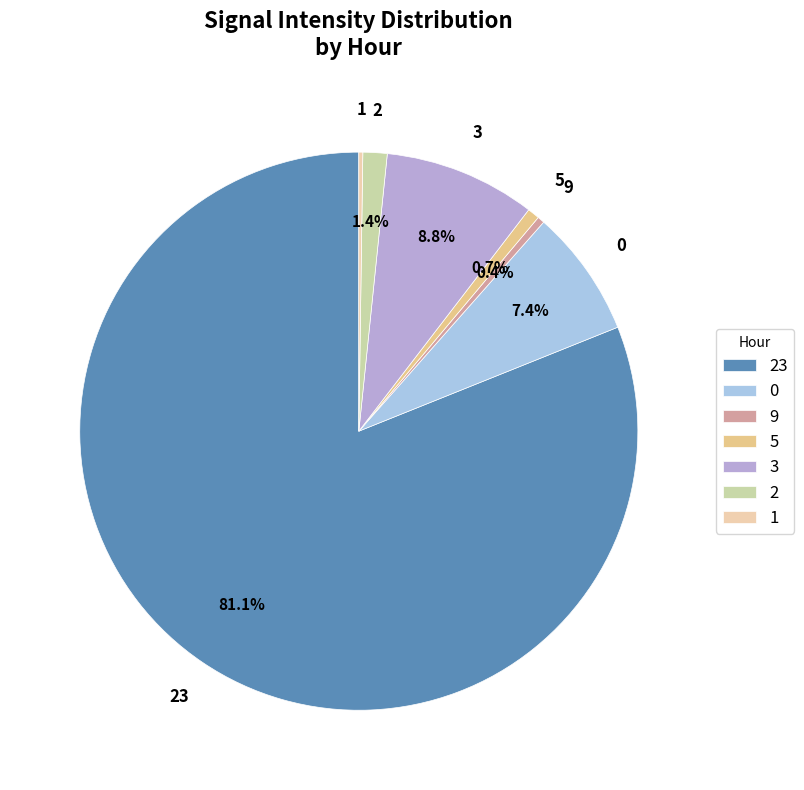

Which slice is the largest?

23